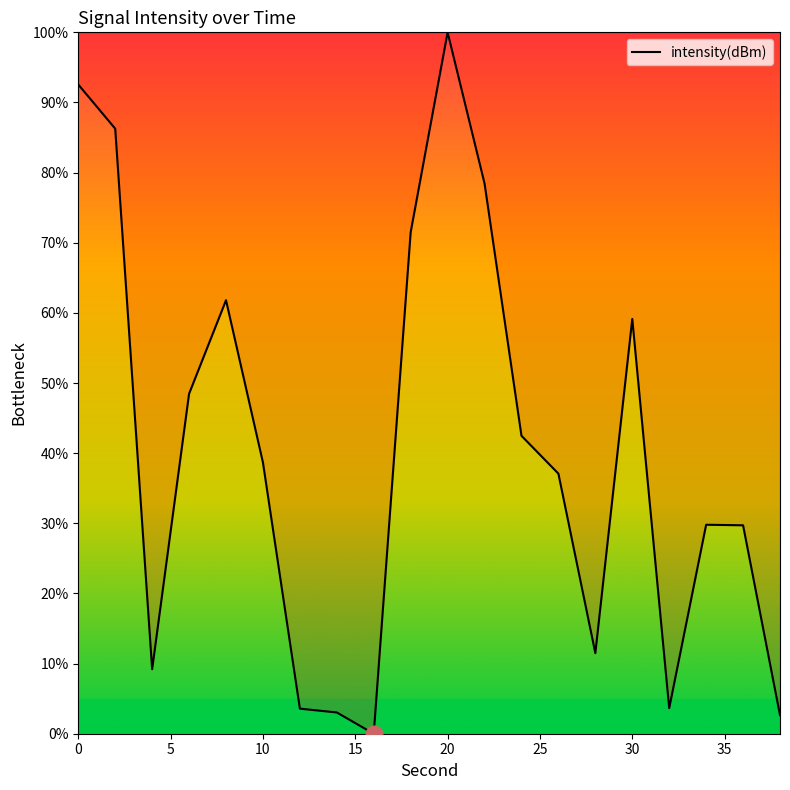

What is the greatest value displayed?

100.0